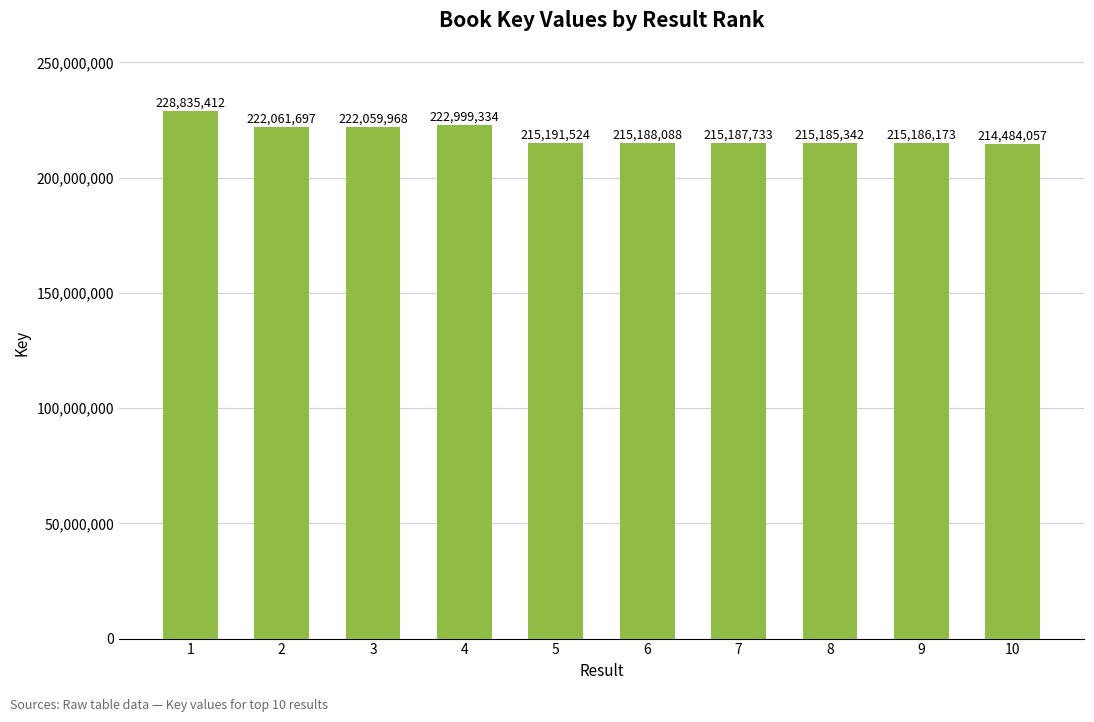

What is the change in value from 4 to 8?

-7813992